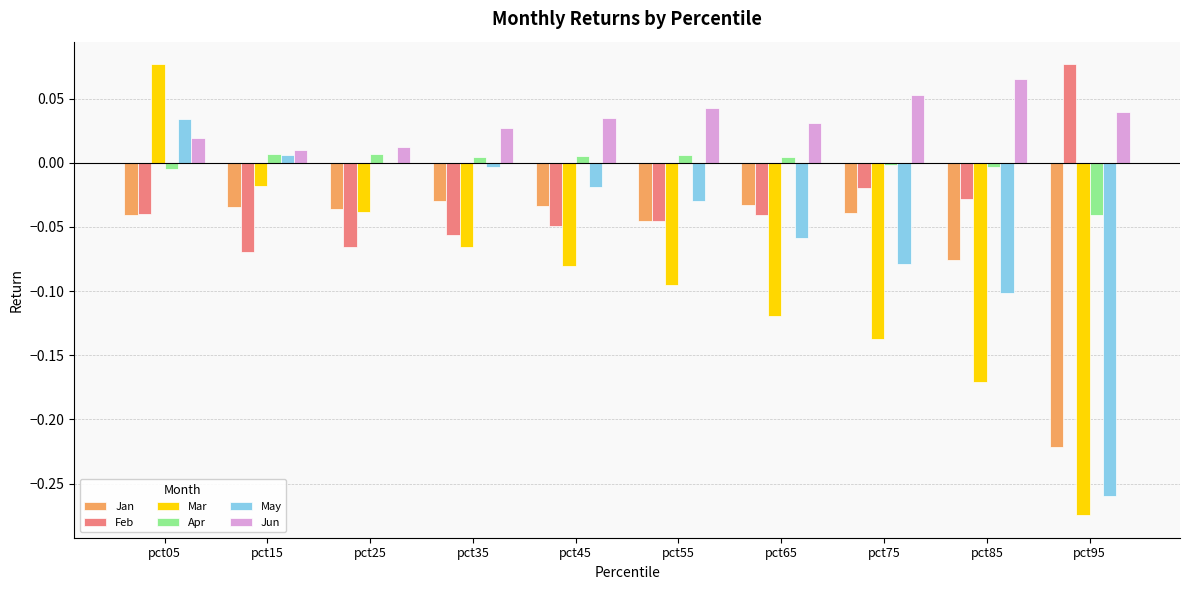

Which series has the largest range (max minus min)?

Mar